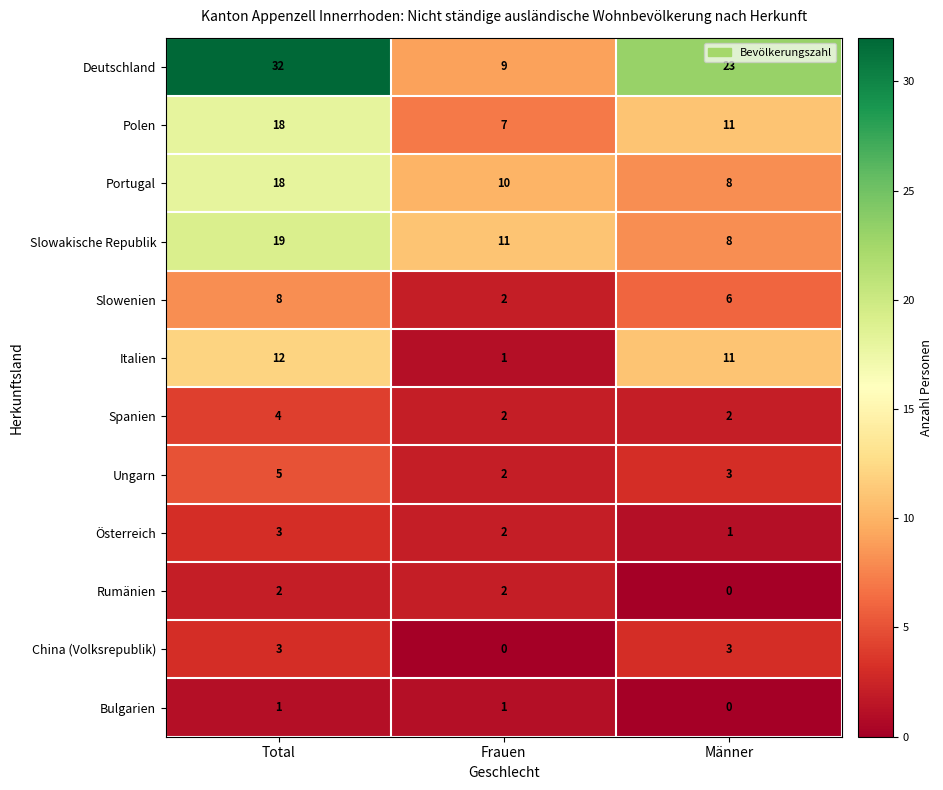

What is the spread (max minus min) of values at Männer?

23